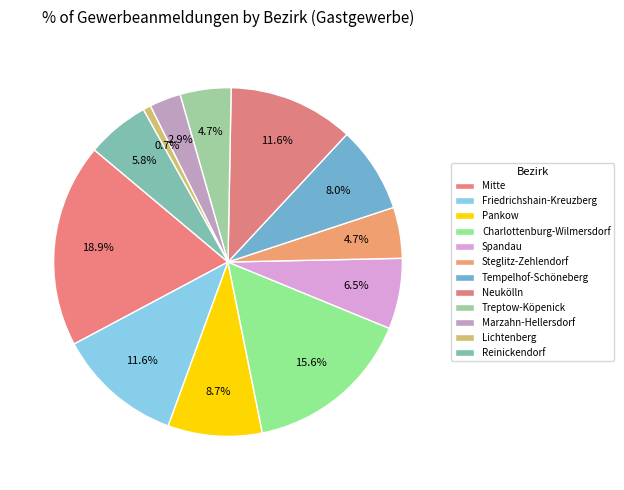

How many segments does this pie chart have?

12